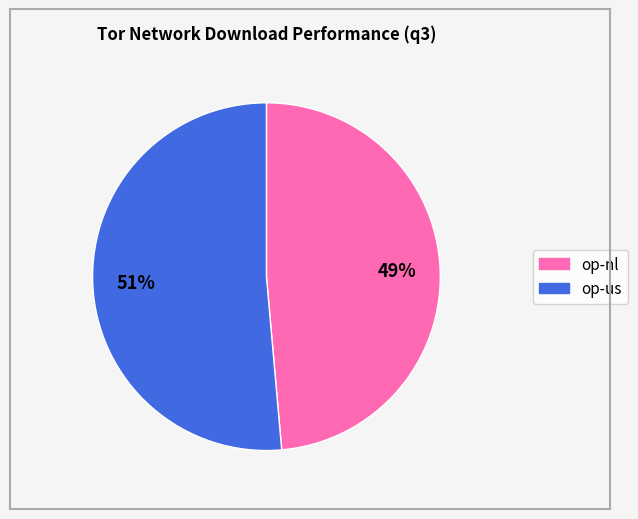

Which has a higher value, op-nl or op-us?

op-us